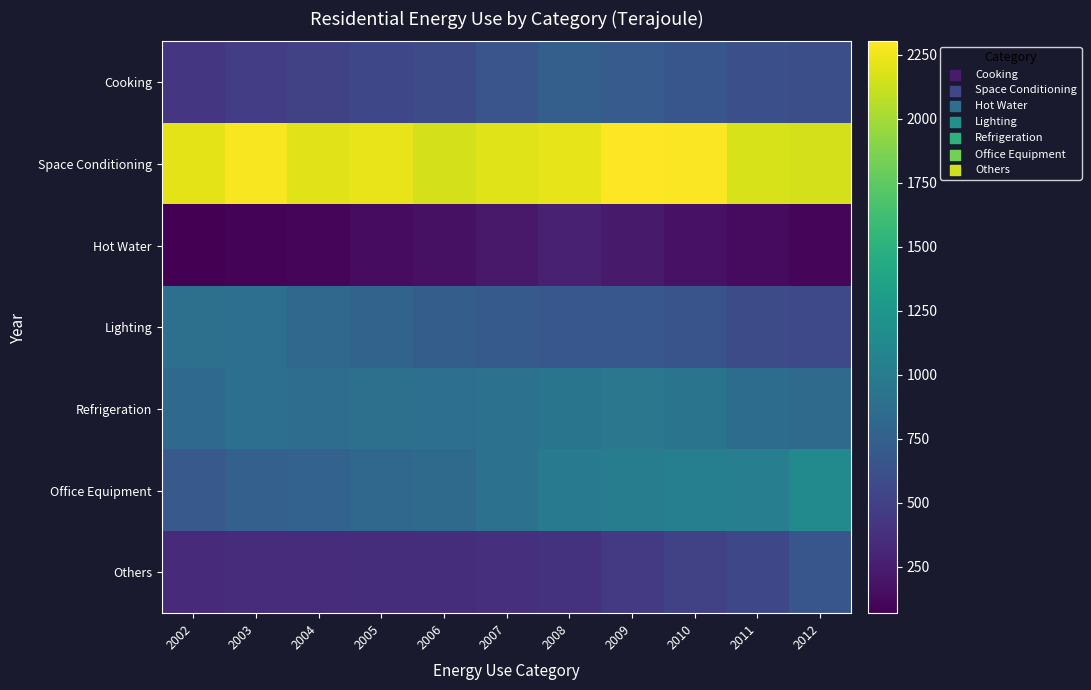

Rank the series by their maximum value, from lowest to highest.

Hot Water, Others, Cooking, Lighting, Refrigeration, Office Equipment, Space Conditioning